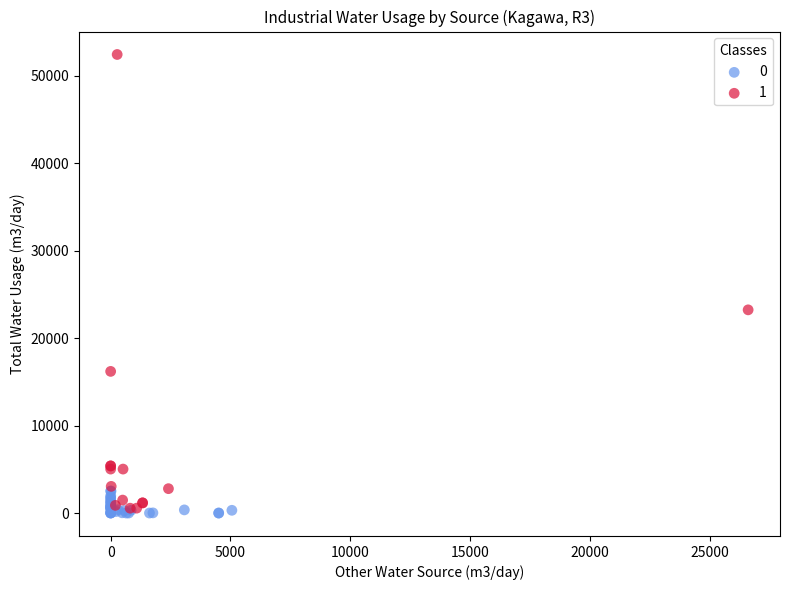

Which series has the largest Y range (max minus min)?

1